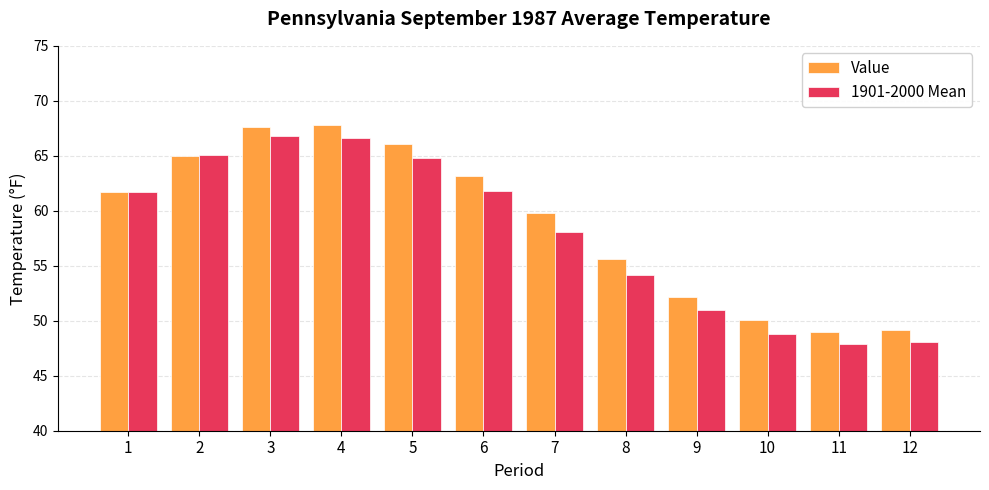

What is the difference between the 1901-2000 Mean values at 9 and 3?

15.8